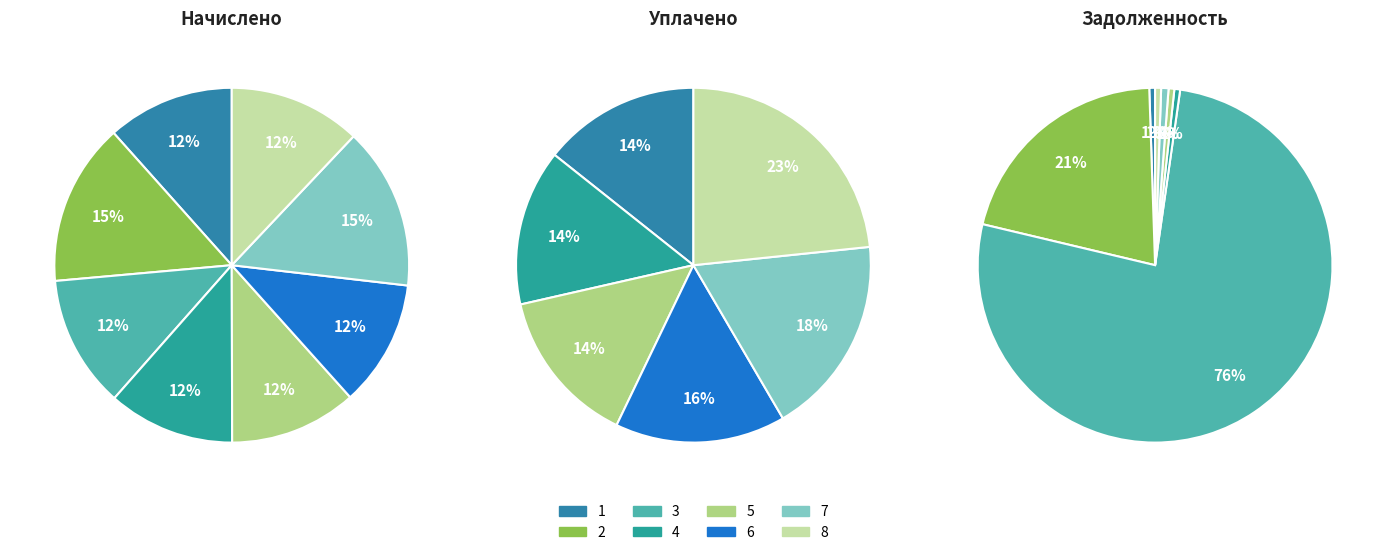

Count the number of slices in the pie.

8